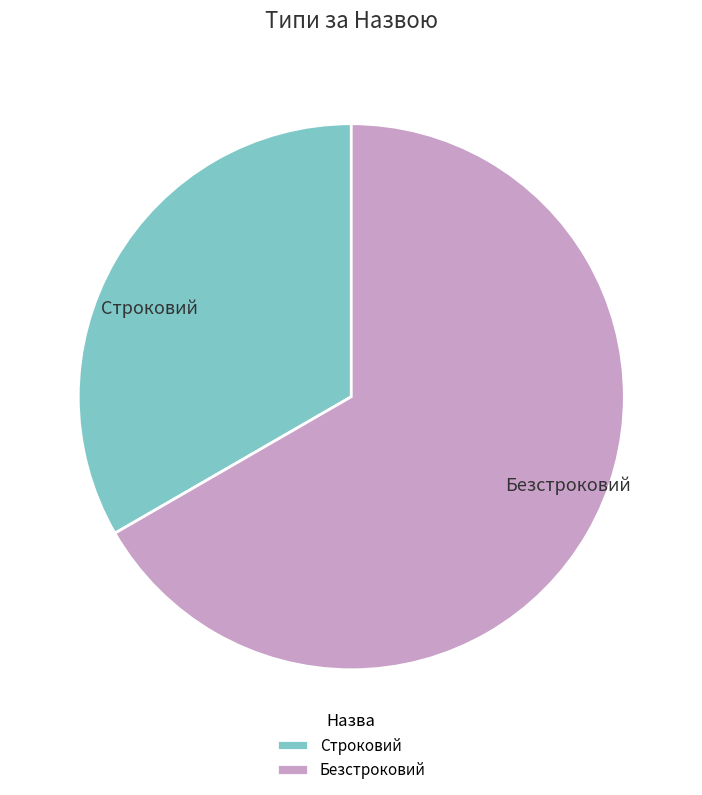

Rank the categories by value from highest to lowest.

Безстроковий, Строковий